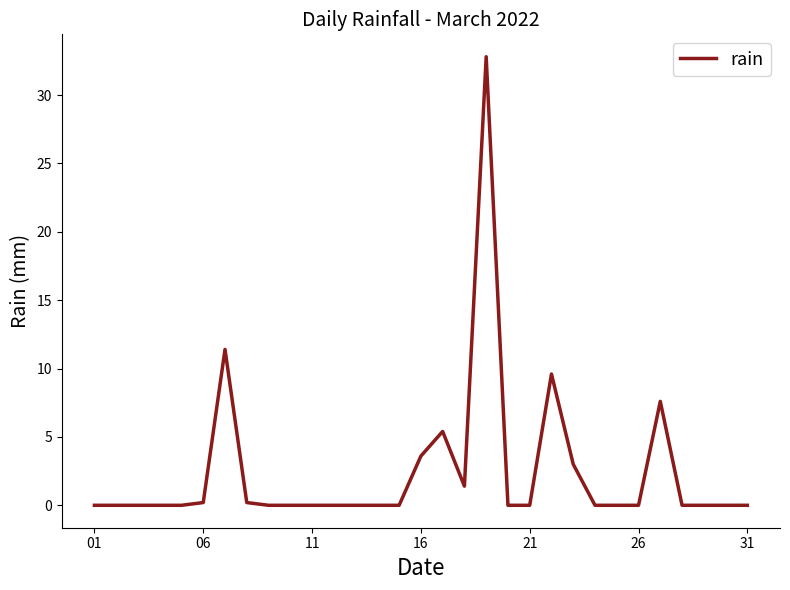

What is the difference between the maximum and minimum values?

32.8